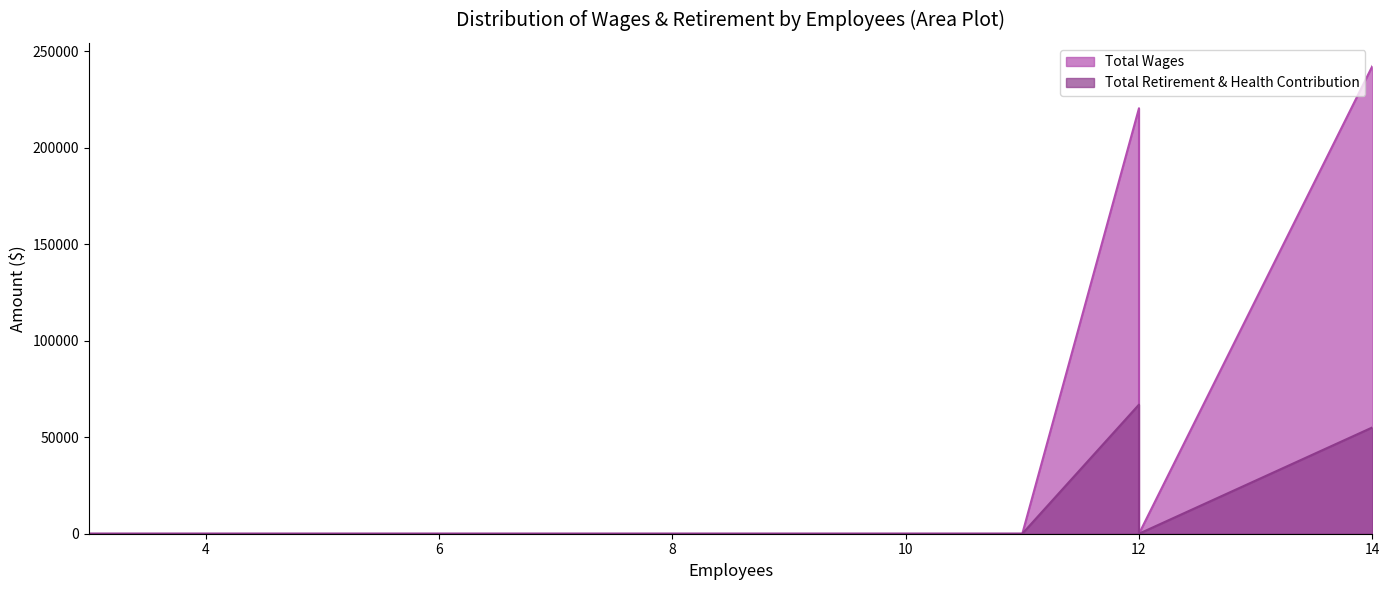

True or false: Total Wages and Total Retirement & Health Contribution cross at least once.

False